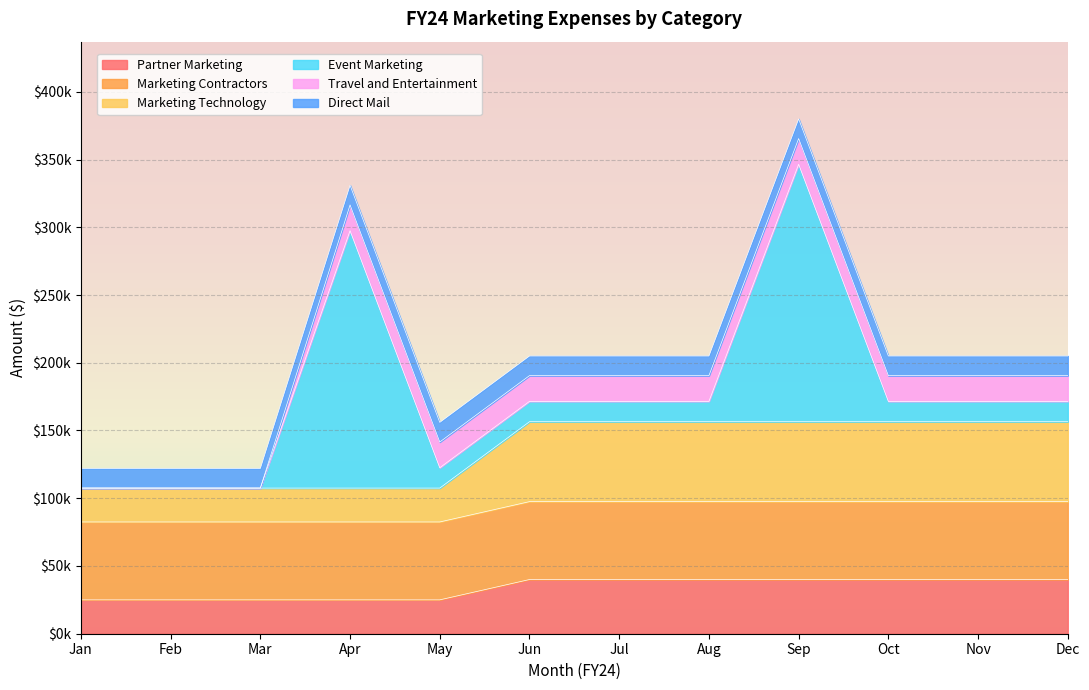

Rank the categories by Event Marketing value from lowest to highest.

Jan, Feb, Mar, May, Jun, Jul, Aug, Oct, Nov, Dec, Apr, Sep